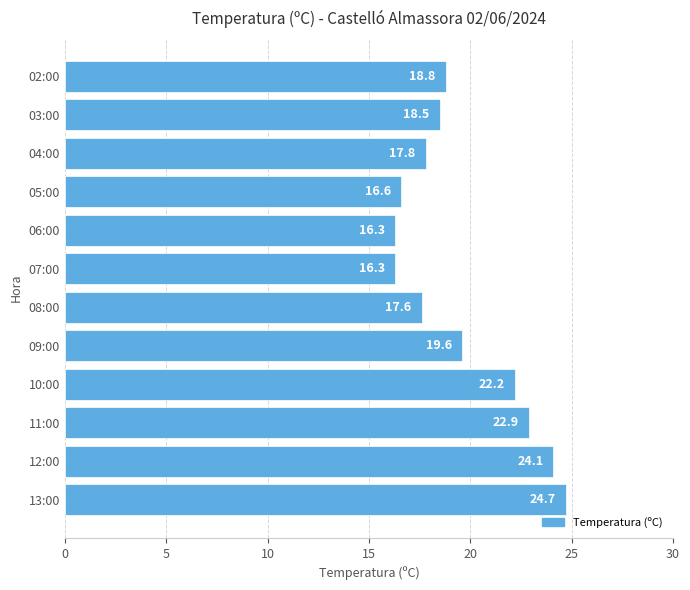

The value at 06:00 is 16.3. True or false?

True